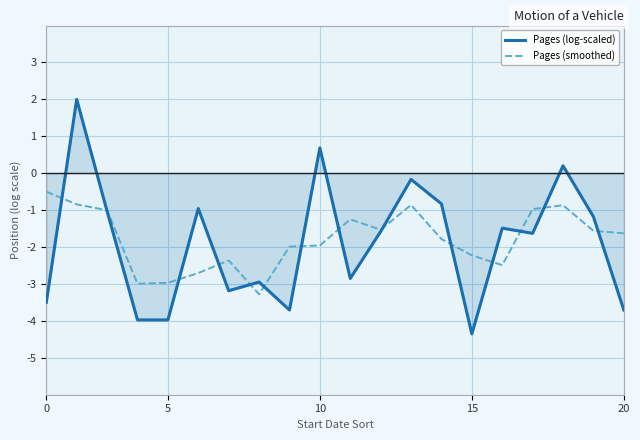

List the series in order of their overall mean, lowest first.

Pages (log-scaled), Pages (smoothed)